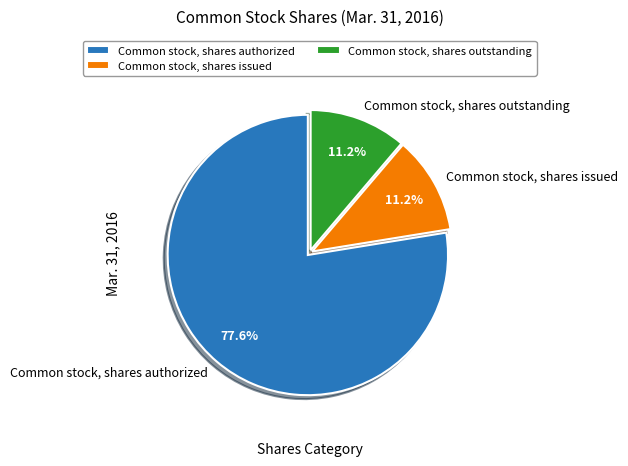

To the nearest percent, what percentage of the pie is Common stock, shares authorized?

78%